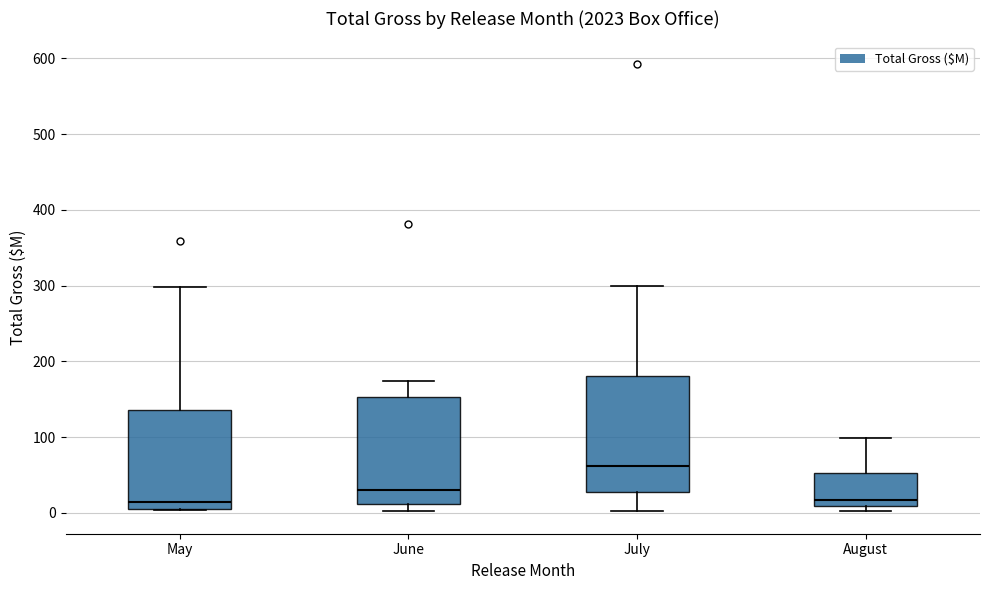

Where is the lower edge of the box for July on the y-axis? The values are not printed on the chart, so give them approximately, as read against the axis.

30